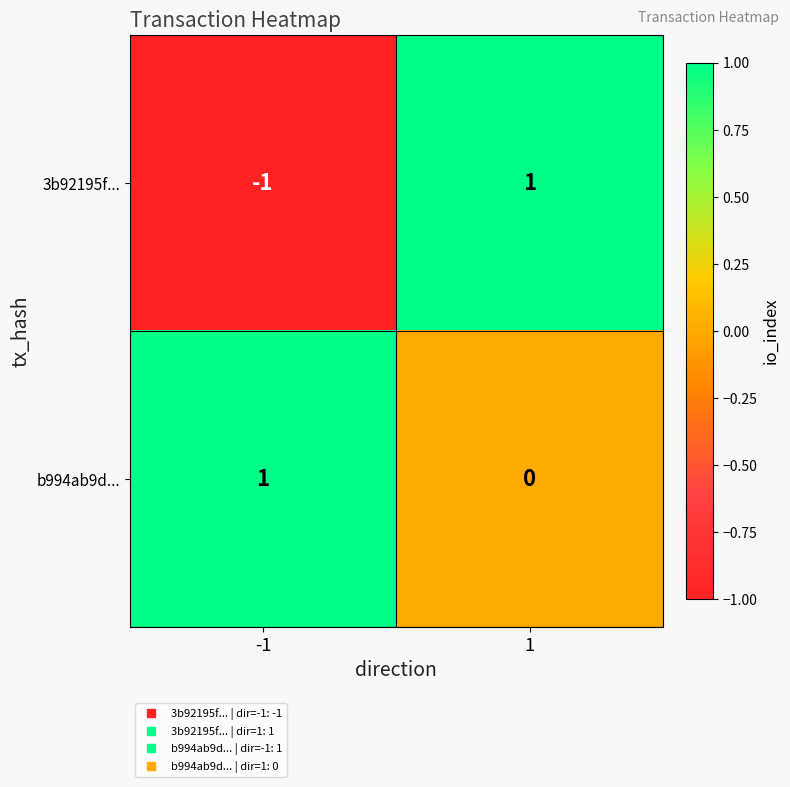

How many series are shown in this chart?

2